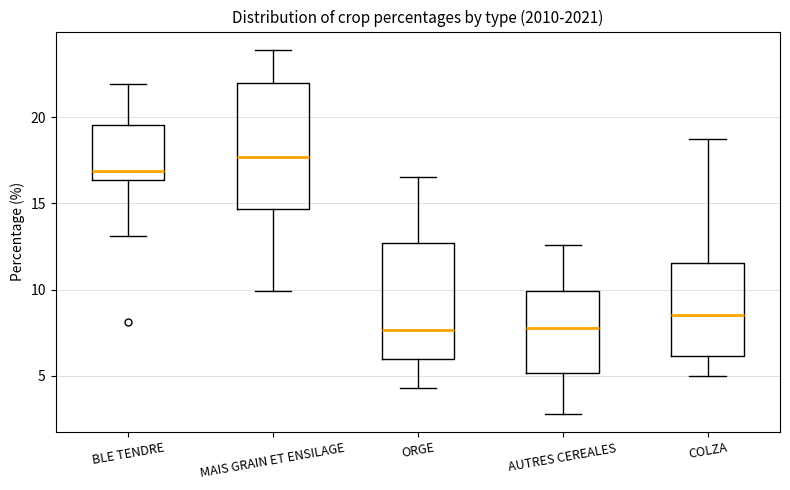

Reading left to right, transcribe this box plot: for each box, give where its median line is, the range the box spans, and where its two whiskers end, as read against the y-axis. The values are not printed on the chart, so give them approximately, as read against the axis.

BLE TENDRE: median 17.0, box 16.5 to 19.5, whiskers 13.0 to 22.0
MAIS GRAIN ET ENSILAGE: median 17.5, box 14.5 to 22.0, whiskers 10.0 to 24.0
ORGE: median 7.5, box 6.0 to 12.5, whiskers 4.5 to 16.5
AUTRES CEREALES: median 8.0, box 5.0 to 10.0, whiskers 3.0 to 12.5
COLZA: median 8.5, box 6.0 to 11.5, whiskers 5.0 to 18.5